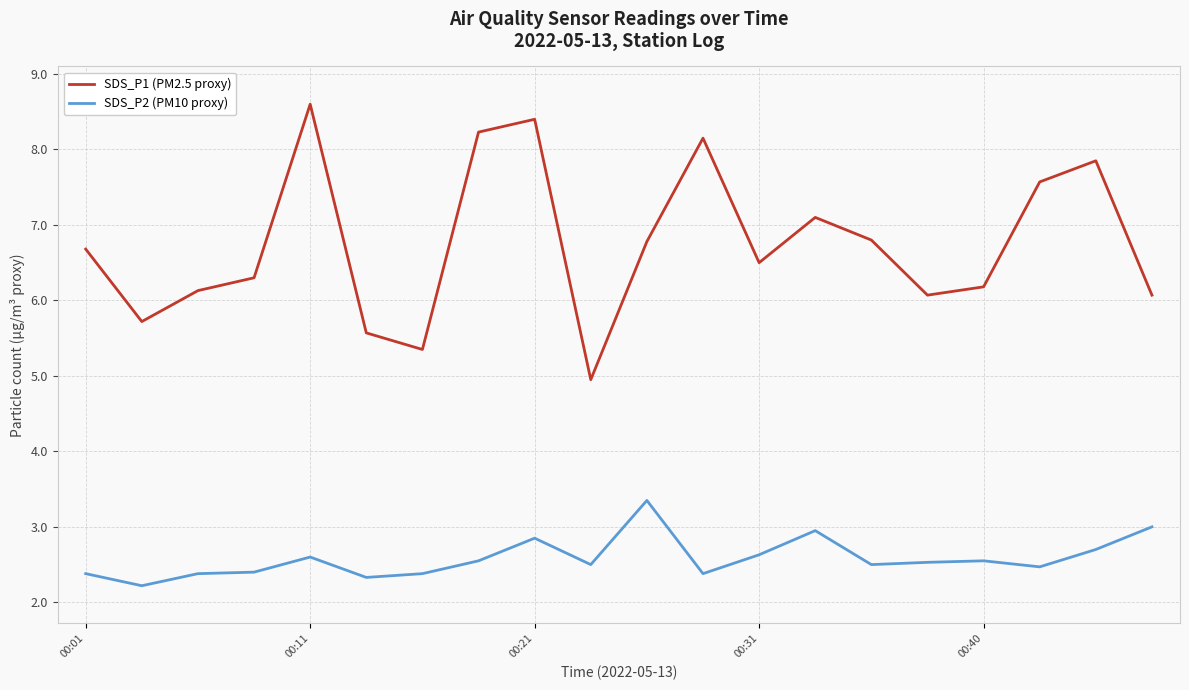

At how many categories does at least one series exceed 6?

16